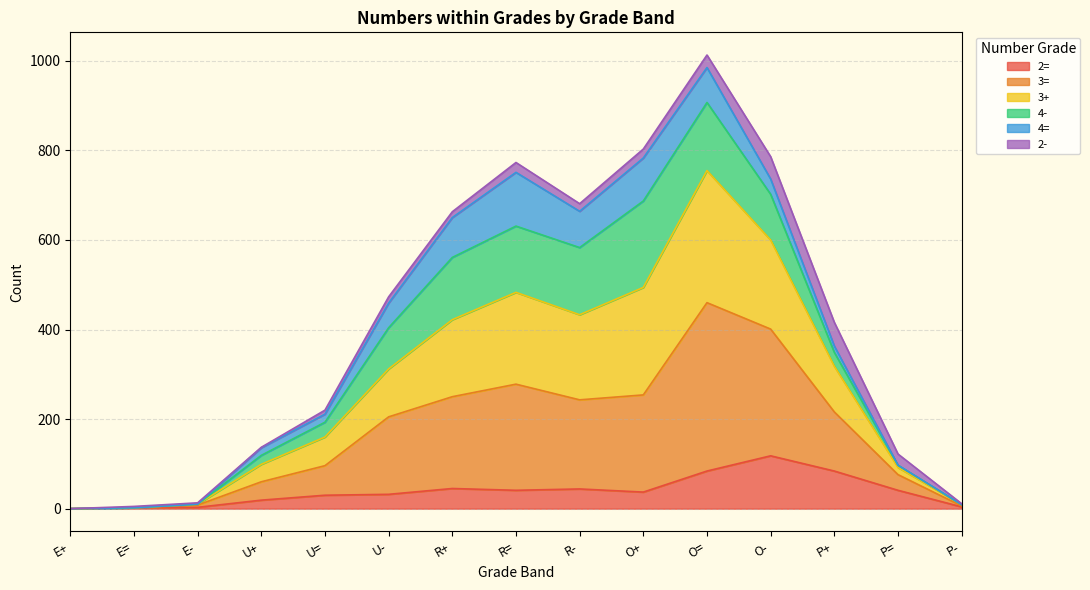

True or false: 3= and 2= intersect in this chart.

False